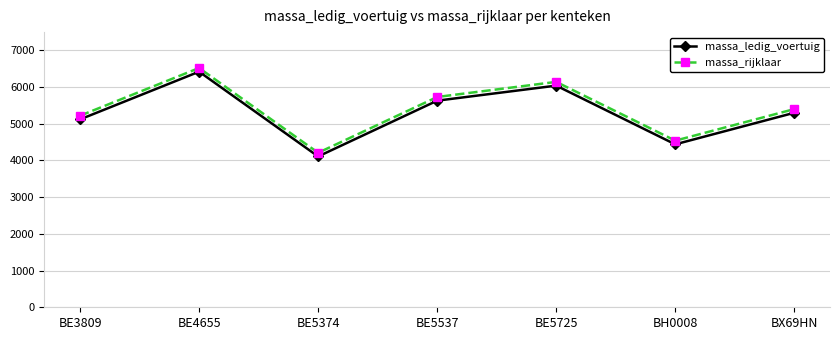

At how many categories does at least one series exceed 5936?

2